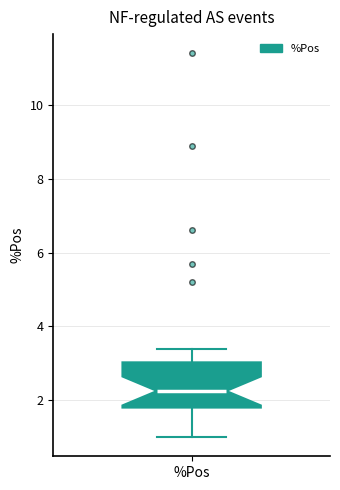

Read this box plot against the y-axis: the position of the median line, the range covered by the box, and the ends of both whiskers. The values are not printed on the chart, so give them approximately, as read against the axis.

median 2.2, box 1.8 to 3.0, whiskers 1.0 to 3.4